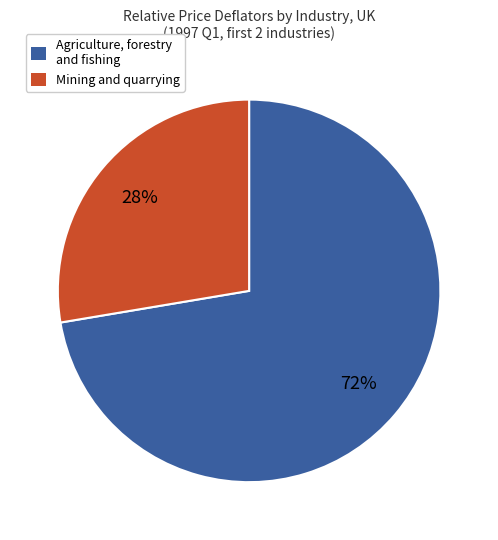

True or false: Mining and quarrying accounts for 15% of the total.

False